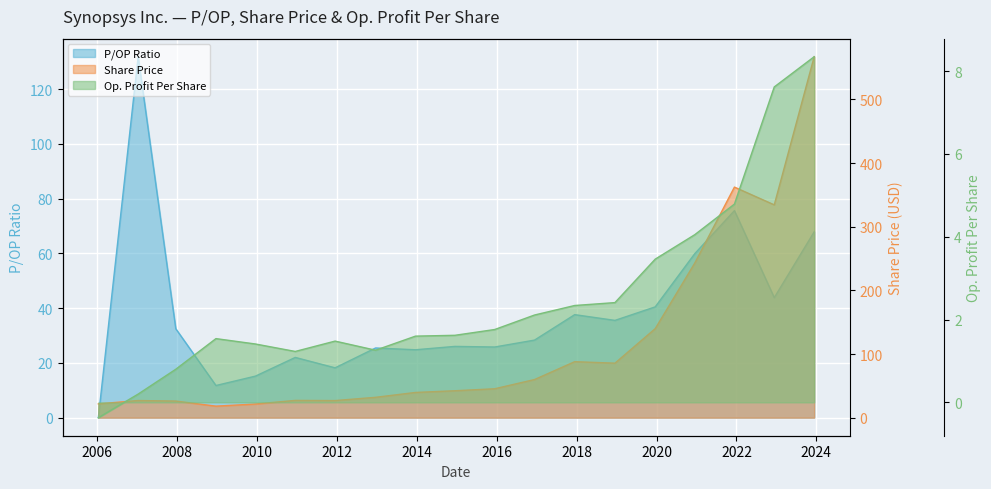

True or false: Op. Profit Per Share and Share Price intersect in this chart.

False